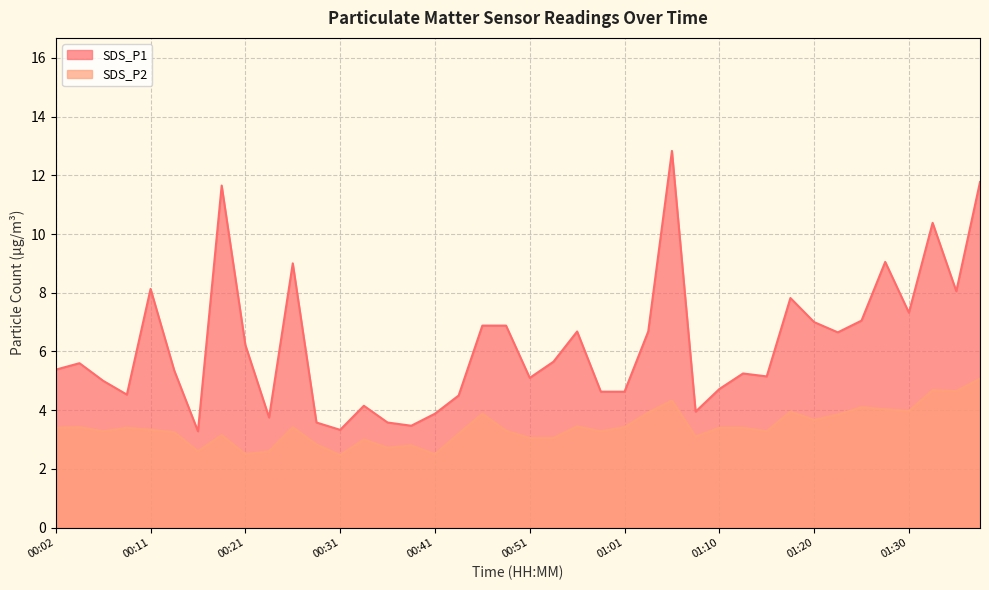

What is the minimum value for SDS_P1?

3.3